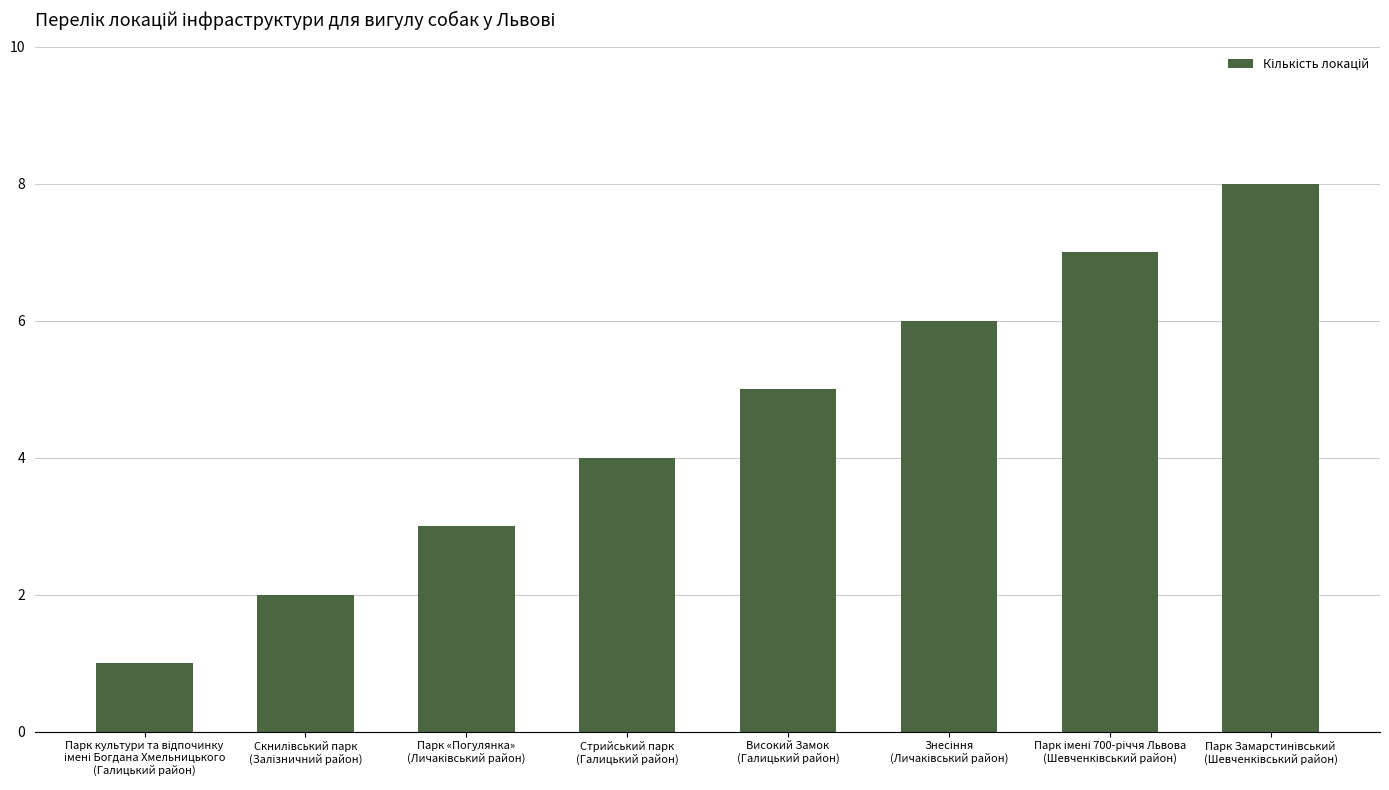

What position from the right is Високий Замок
(Галицький район)?

4